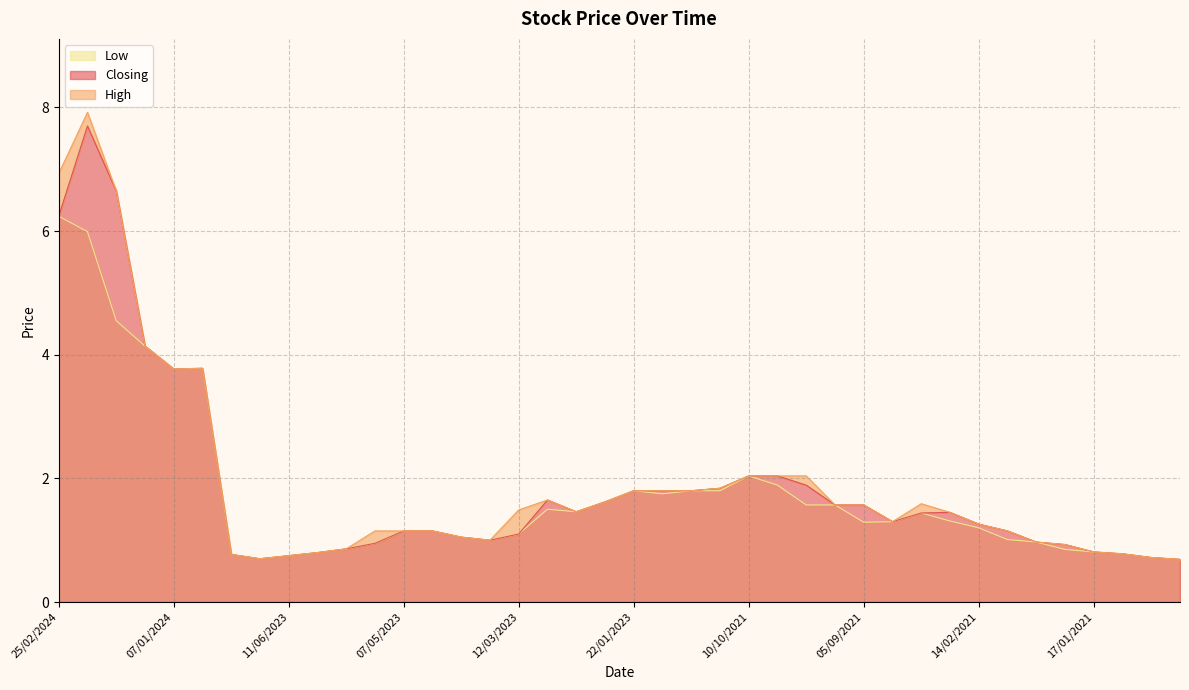

Rank the series by their maximum value, from highest to lowest.

High, Closing, Low